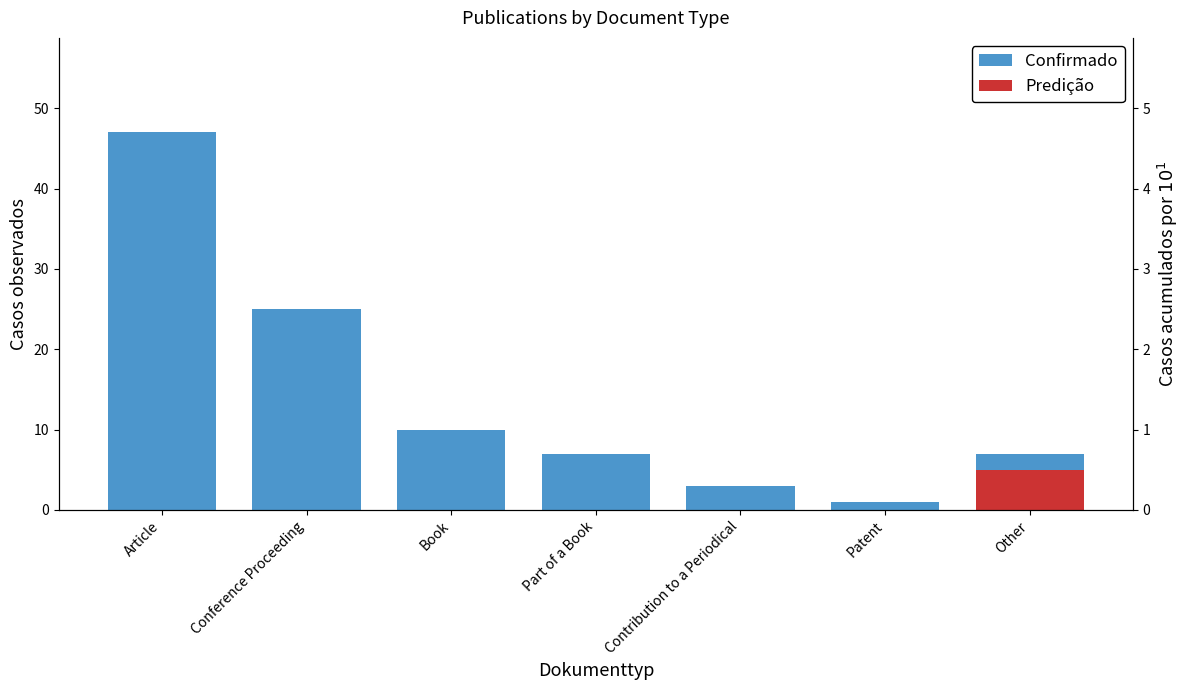

What is the difference between the Confirmado values at Part of a Book and Contribution to a Periodical?

4.0